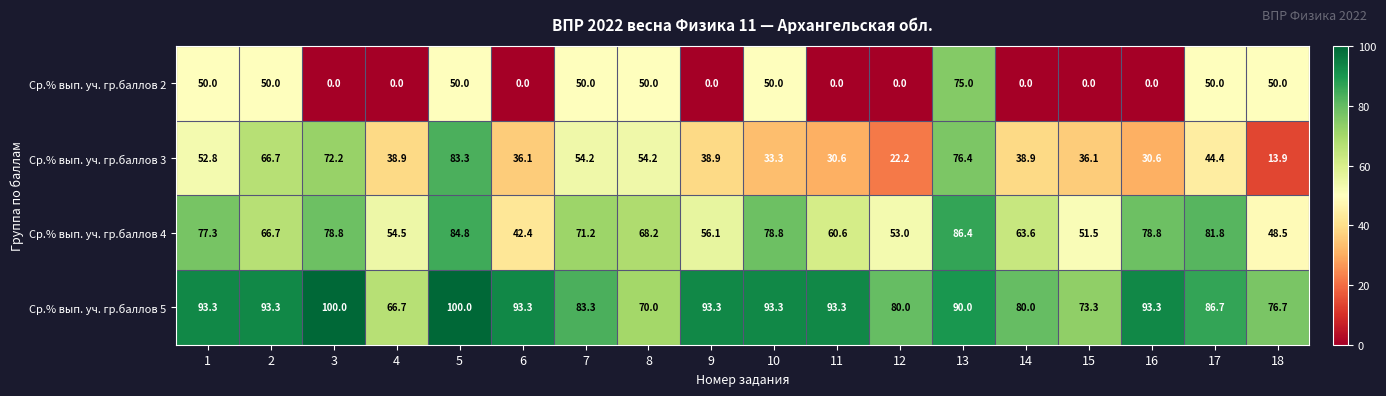

What is the difference between the maximum and minimum values in the Ср.% вып. уч. гр.баллов 2 series?

75.0